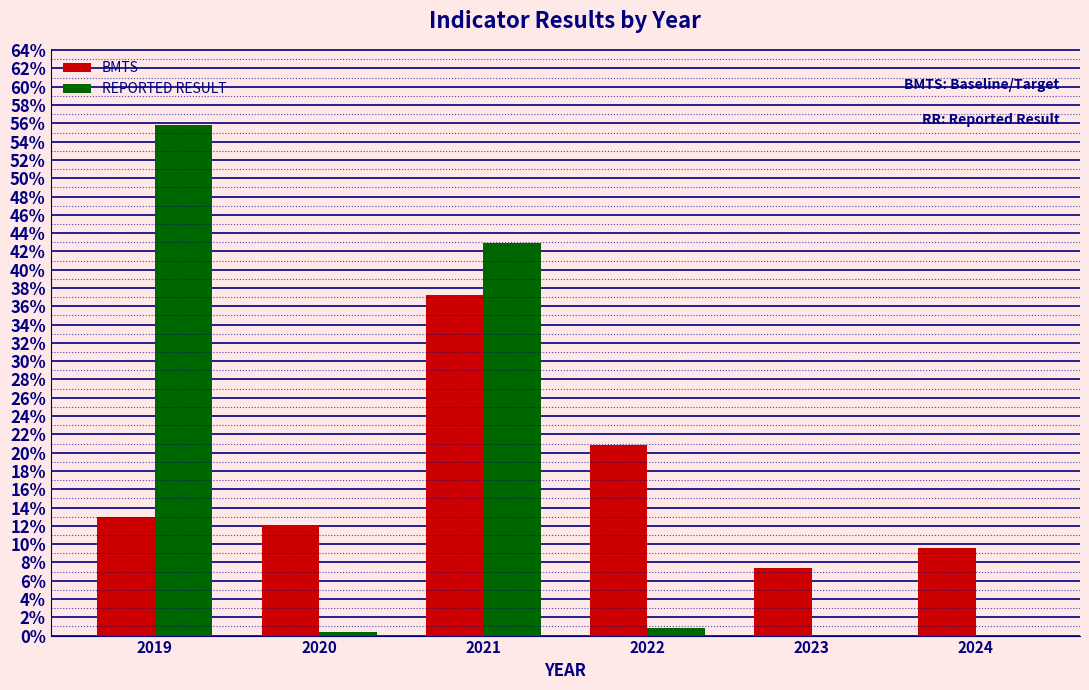

Reading left to right, what are all the values shown in this chart?

BMTS: 2019=13.0	2020=12.1	2021=37.2	2022=20.8	2023=7.4	2024=9.6
REPORTED RESULT: 2019=55.8	2020=0.4	2021=42.9	2022=0.8	2023=0.0	2024=0.0